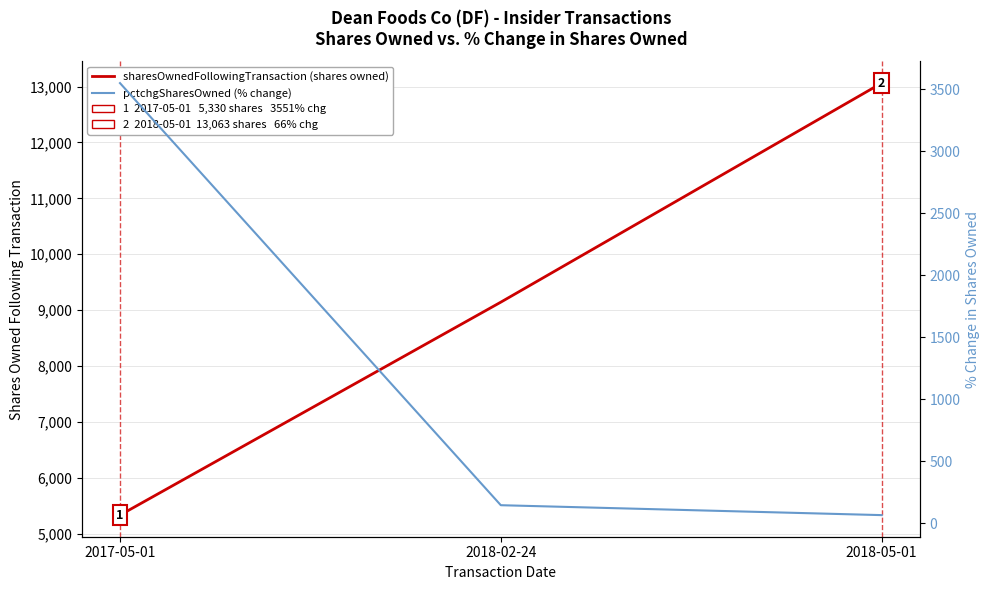

What is the difference between the highest and lowest values at 2017-05-01?

1779